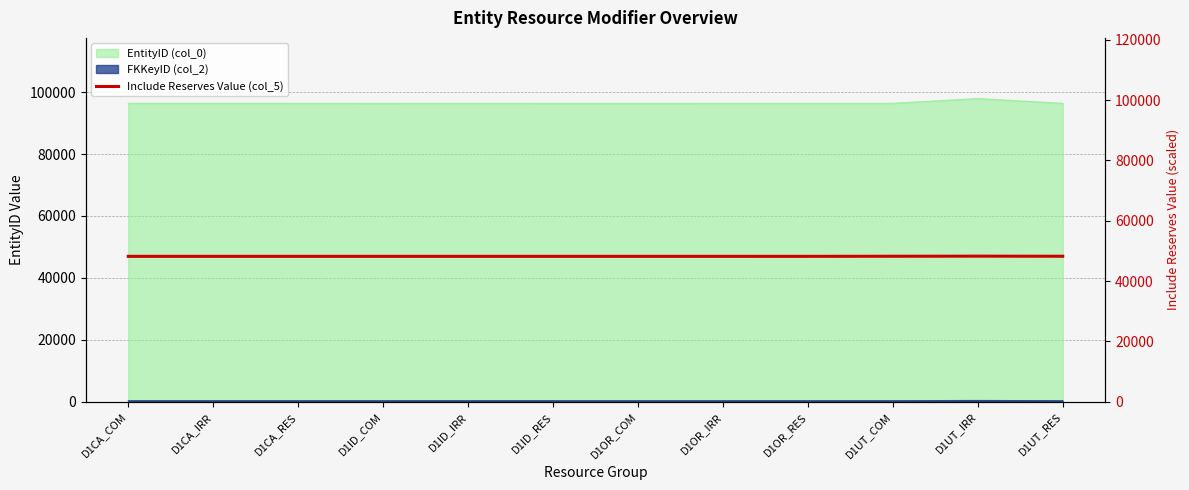

Between D1OR_RES and D1ID_IRR, which is larger?

D1OR_RES